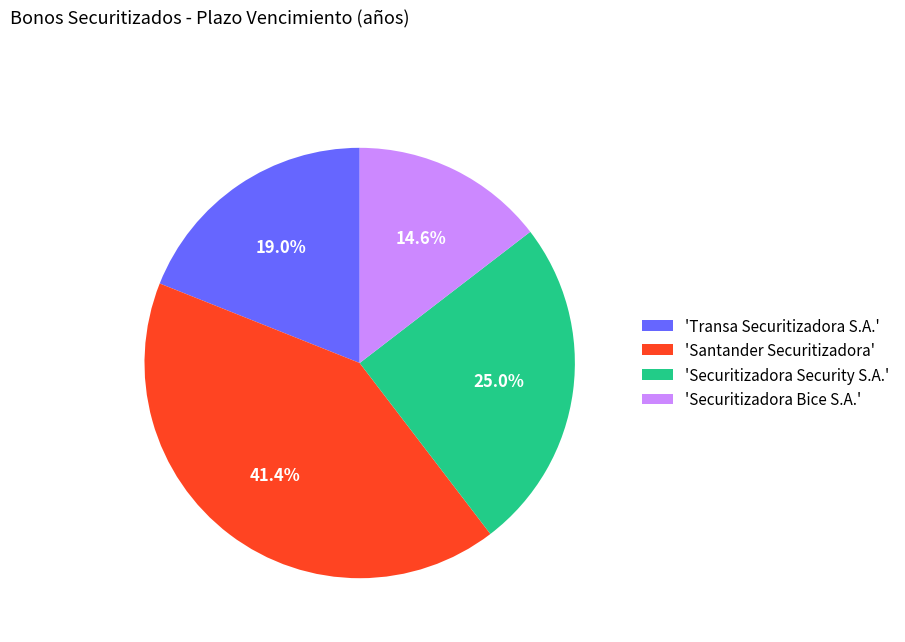

What is the smallest slice in the pie chart?

'Securitizadora Bice S.A.'